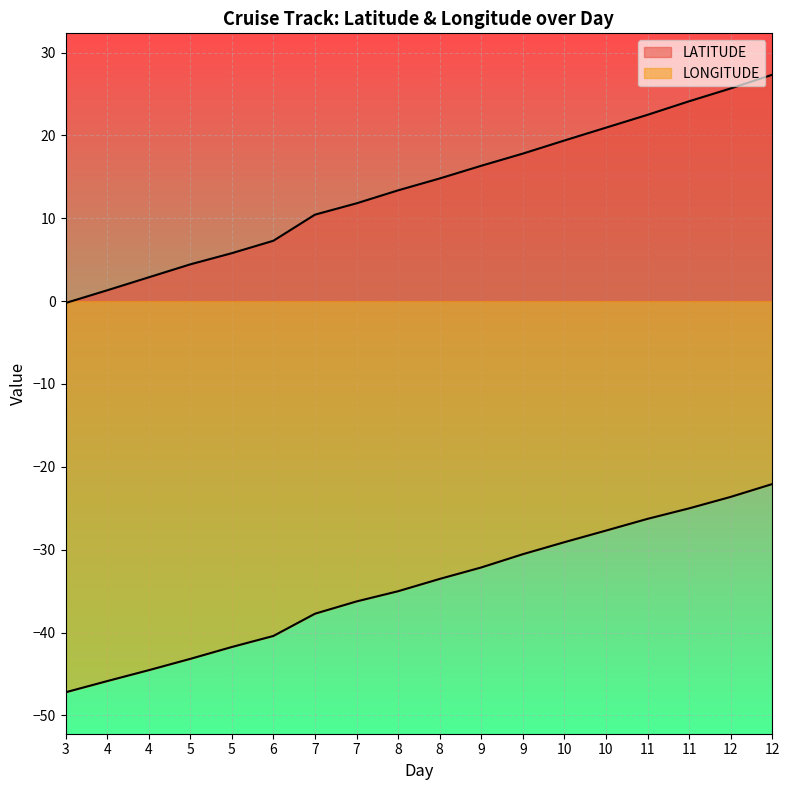

At which label does LATITUDE reach its peak?

12